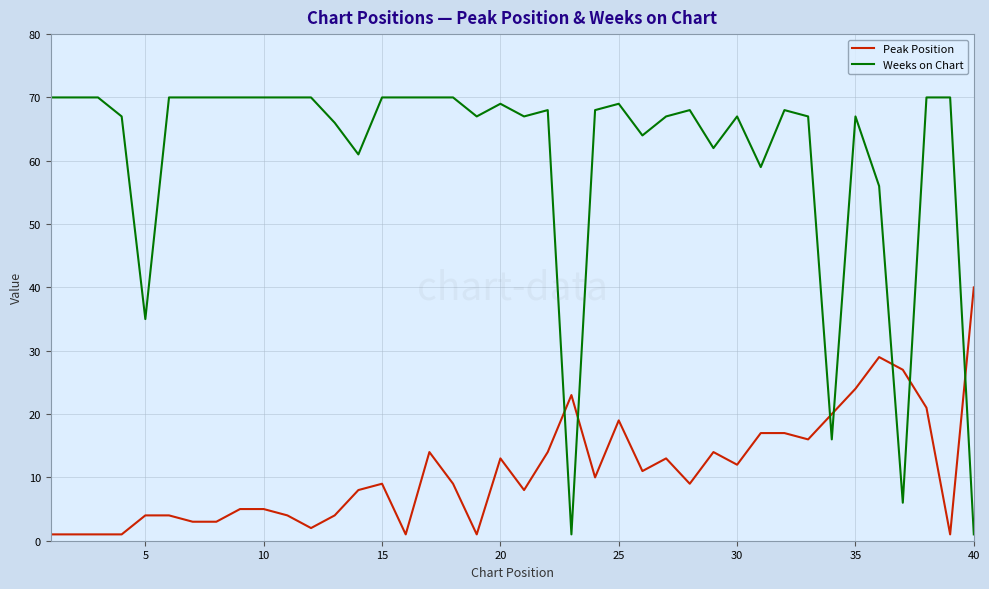

Rank the series by their average value, from highest to lowest.

Weeks on Chart, Peak Position